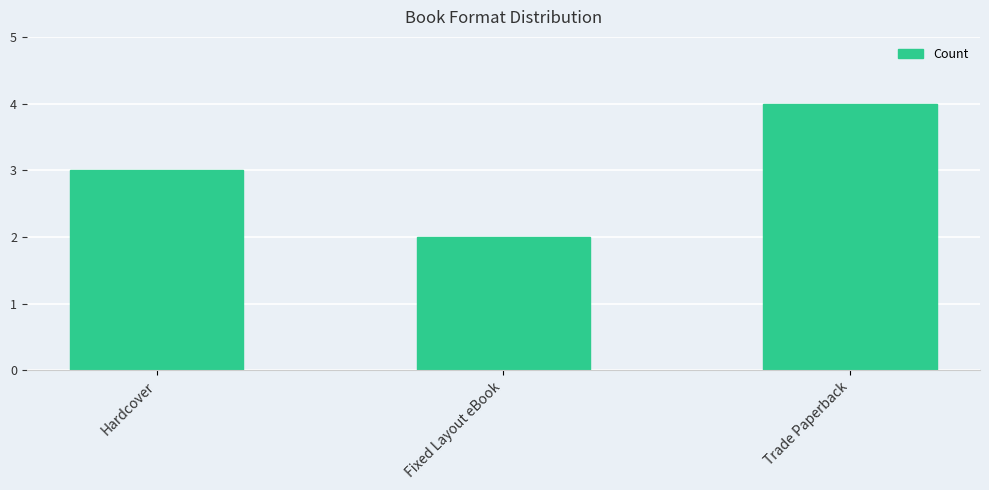

What value does the data have at Fixed Layout eBook?

2